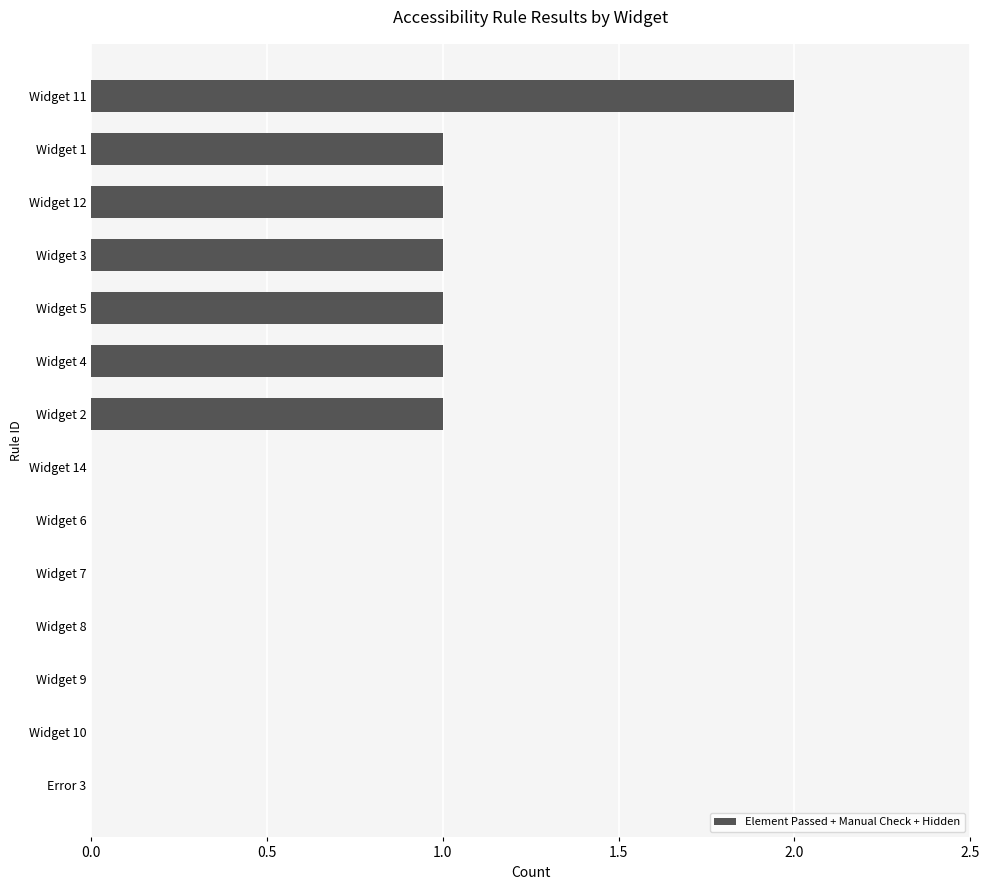

What is the maximum value shown in the chart?

2